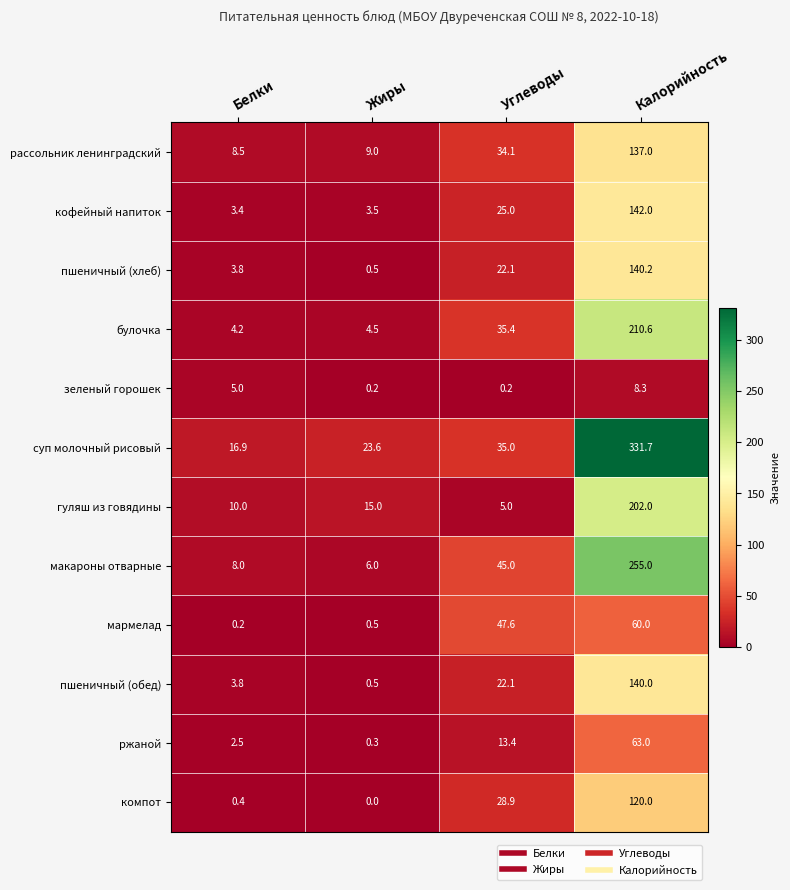

The value of кофейный напиток at Углеводы is 6.0. True or false?

False